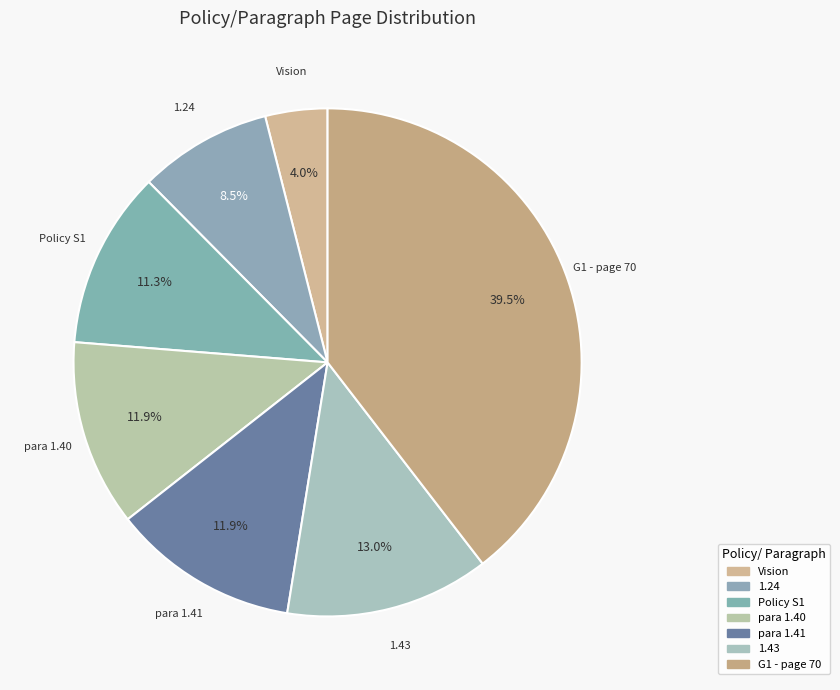

Between Policy S1 and para 1.40, which is larger?

para 1.40